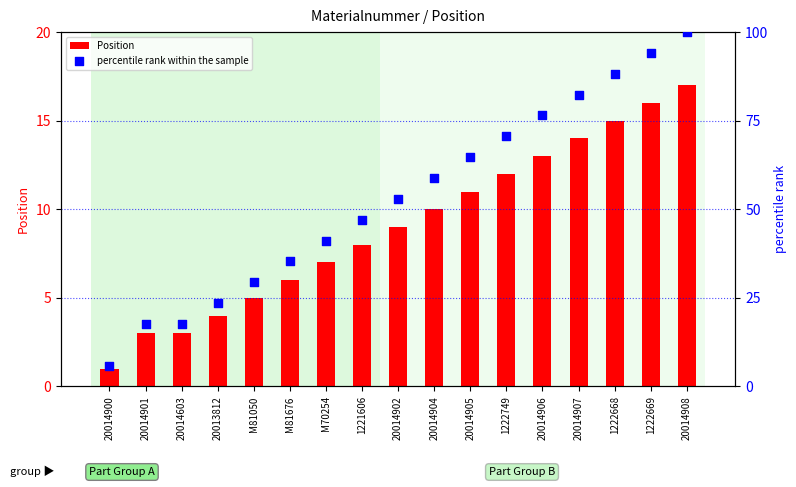

What are all the series names shown in the legend?

Position, percentile rank within the sample